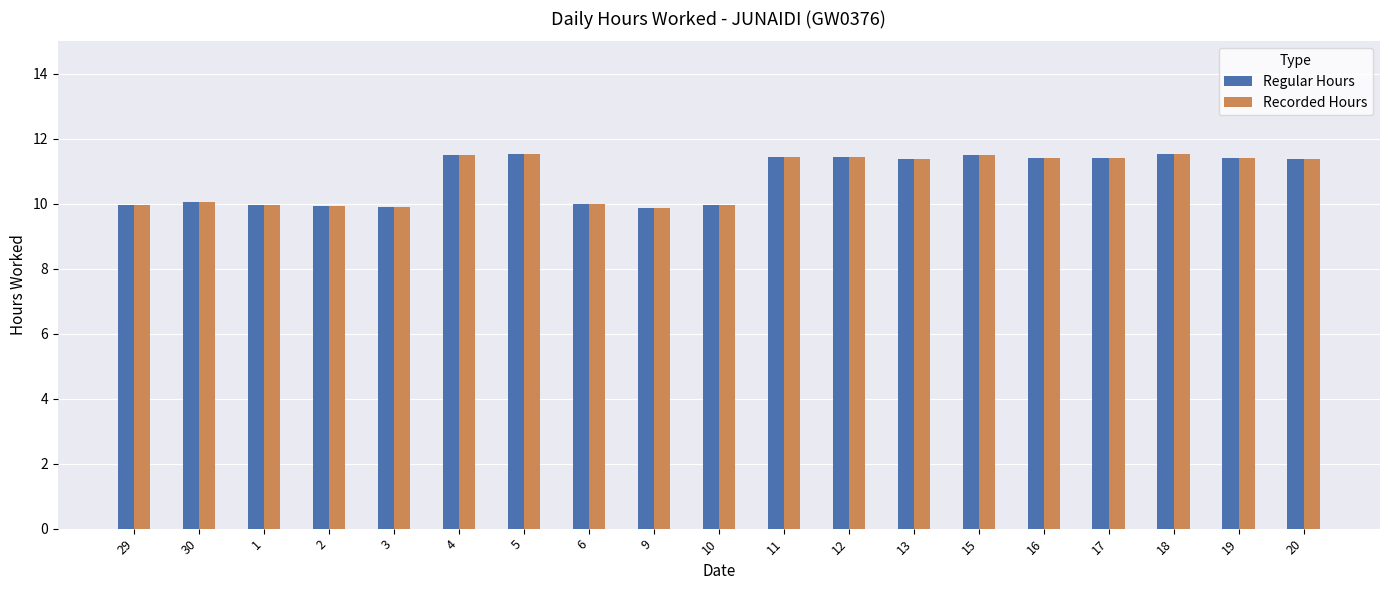

What is the difference between the second highest and second lowest values in the Recorded Hours series?

1.6